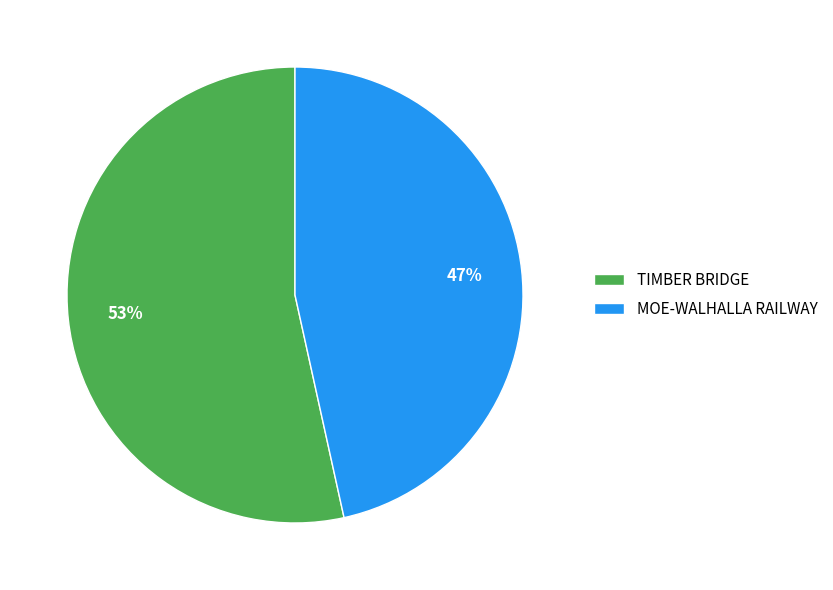

Which has a higher value, TIMBER BRIDGE or MOE-WALHALLA RAILWAY?

TIMBER BRIDGE